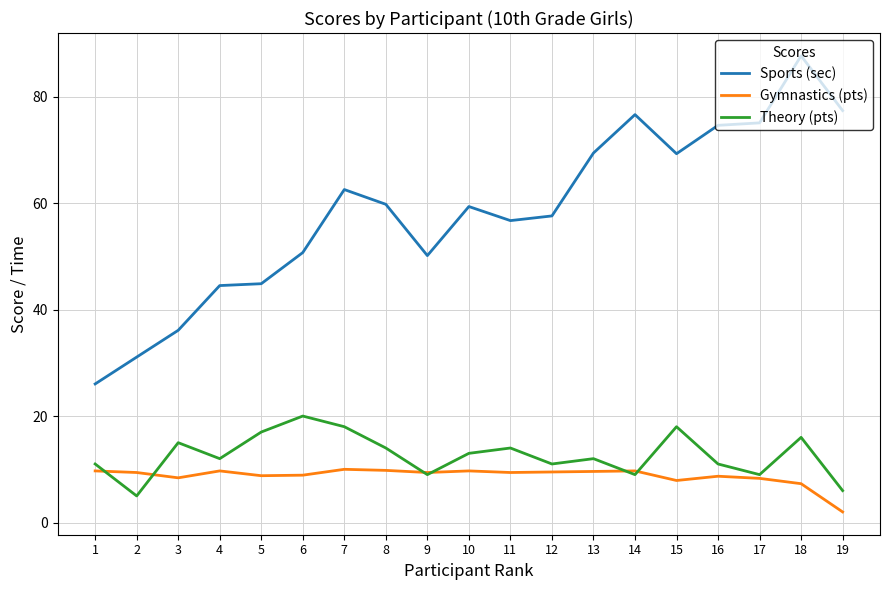

True or false: Sports (sec) and Gymnastics (pts) intersect in this chart.

False